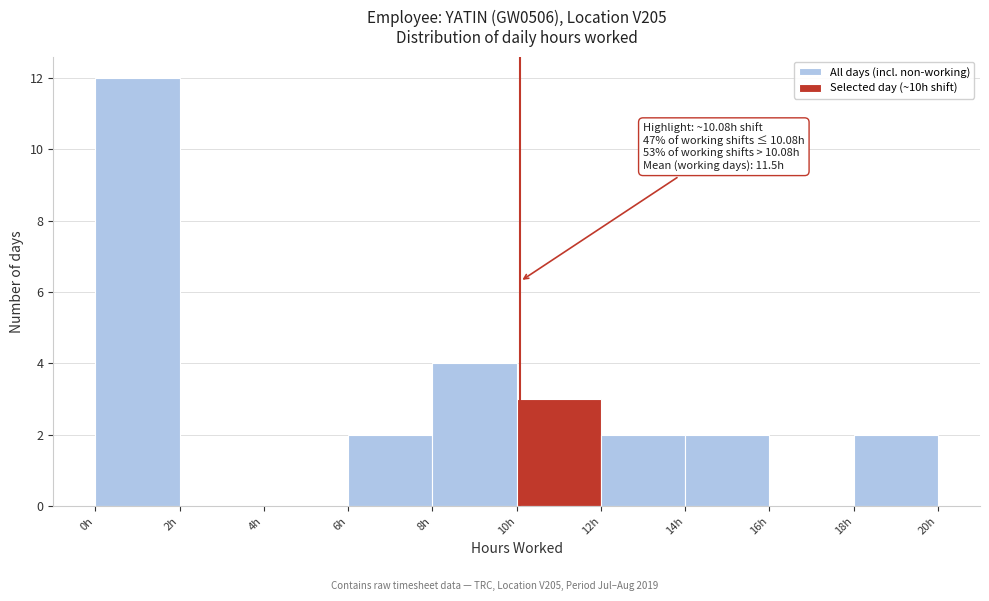

Over which range of the x-axis is the bar tallest?

0 to 2